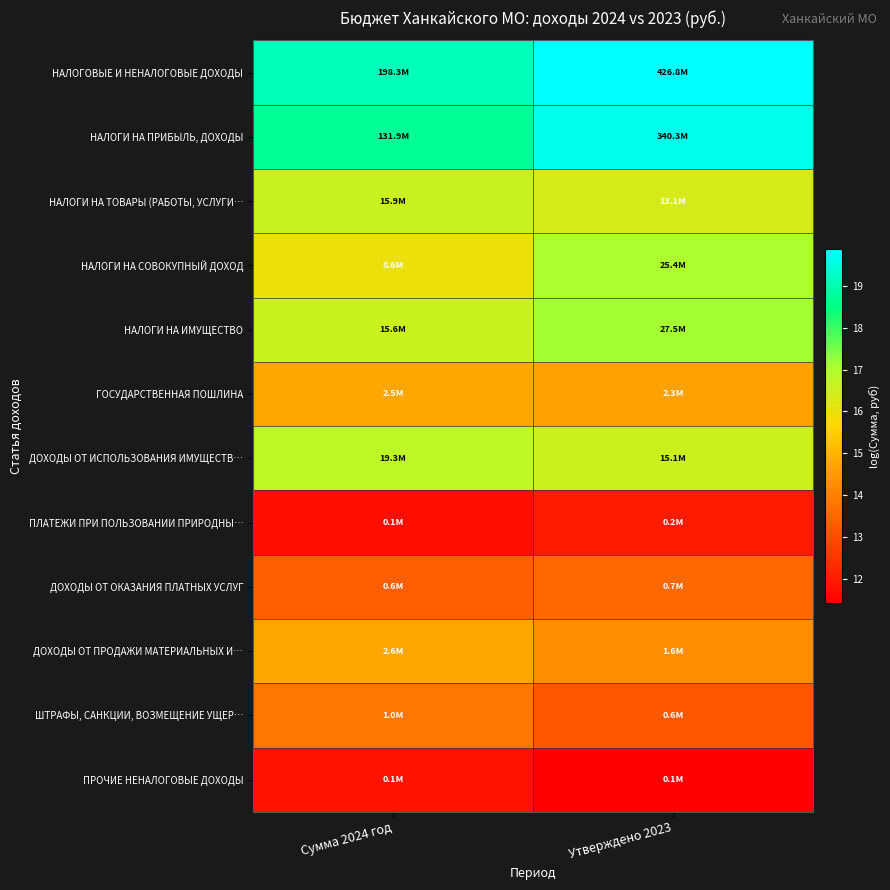

List the series in order of their peak value, lowest first.

ПРОЧИЕ НЕНАЛОГОВЫЕ ДОХОДЫ, ПЛАТЕЖИ ПРИ ПОЛЬЗОВАНИИ ПРИРОДНЫ…, ДОХОДЫ ОТ ОКАЗАНИЯ ПЛАТНЫХ УСЛУГ, ШТРАФЫ, САНКЦИИ, ВОЗМЕЩЕНИЕ УЩЕР…, ГОСУДАРСТВЕННАЯ ПОШЛИНА, ДОХОДЫ ОТ ПРОДАЖИ МАТЕРИАЛЬНЫХ И…, НАЛОГИ НА ТОВАРЫ (РАБОТЫ, УСЛУГИ…, ДОХОДЫ ОТ ИСПОЛЬЗОВАНИЯ ИМУЩЕСТВ…, НАЛОГИ НА СОВОКУПНЫЙ ДОХОД, НАЛОГИ НА ИМУЩЕСТВО, НАЛОГИ НА ПРИБЫЛЬ, ДОХОДЫ, НАЛОГОВЫЕ И НЕНАЛОГОВЫЕ ДОХОДЫ